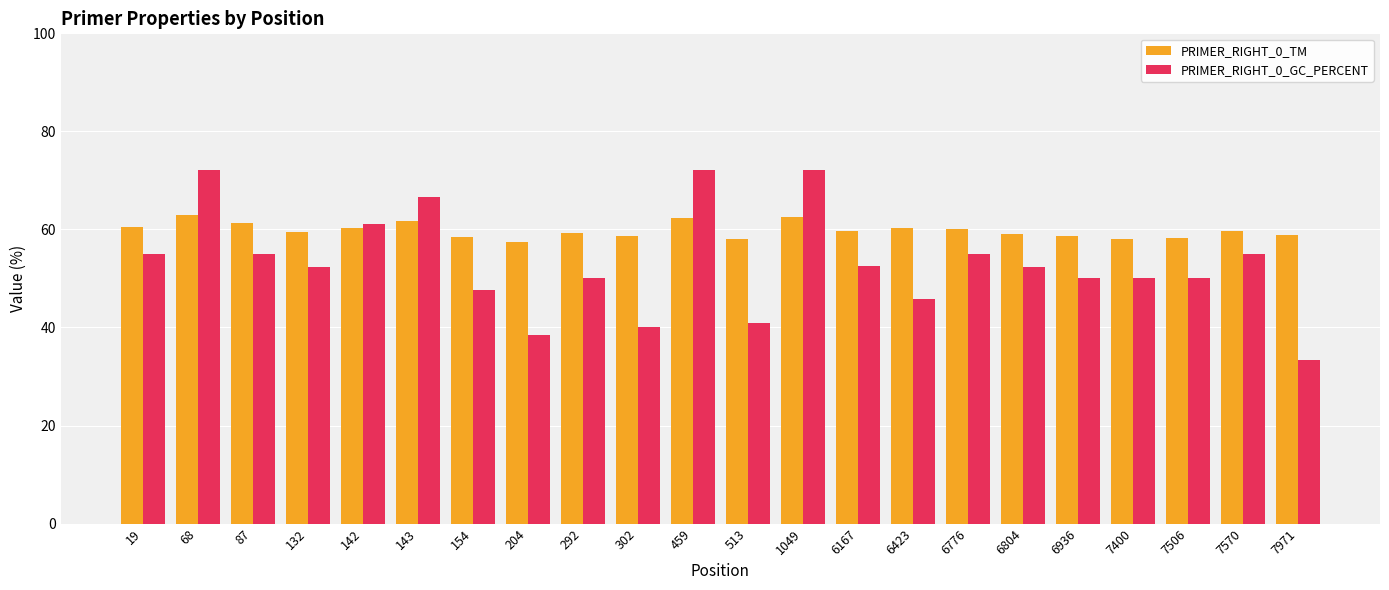

What is the highest value of the PRIMER_RIGHT_0_GC_PERCENT series?

72.2